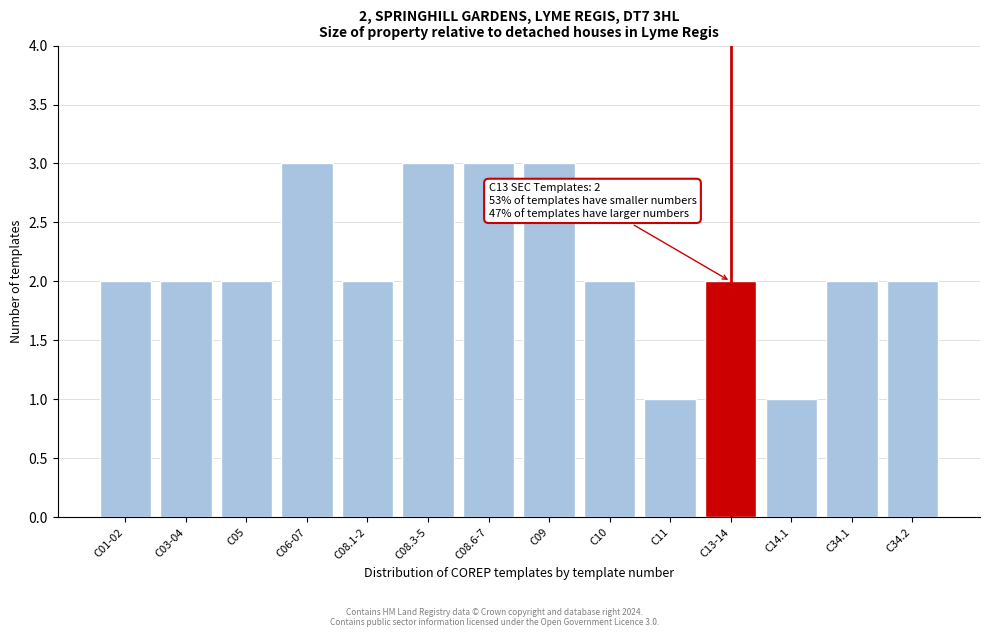

Reading left to right, transcribe all the data shown in this chart.

C01-02=2	C03-04=2	C05=2	C06-07=3	C08.1-2=2	C08.3-5=3	C08.6-7=3	C09=3	C10=2	C11=1	C13-14=2	C14.1=1	C34.1=2	C34.2=2